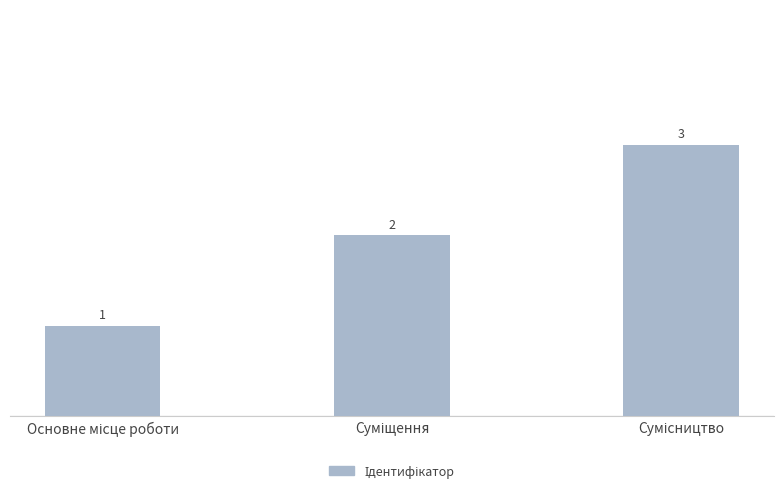

What is the value of the 2nd bar from the left?

2